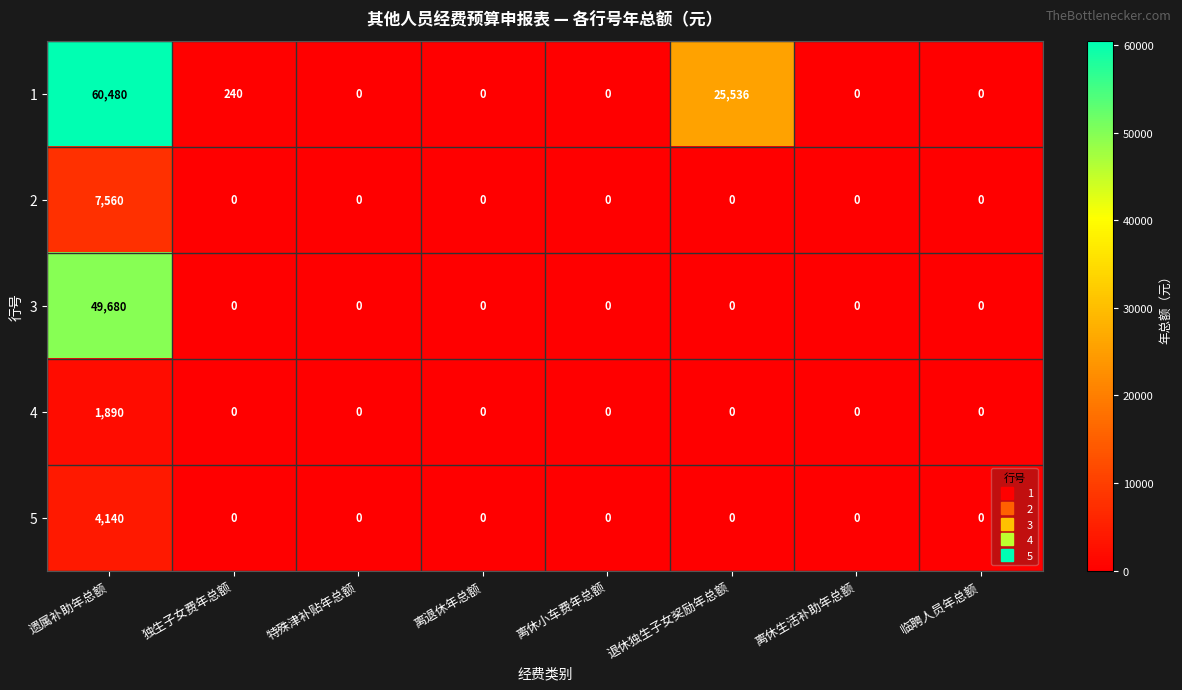

Count the number of data series in this chart.

5